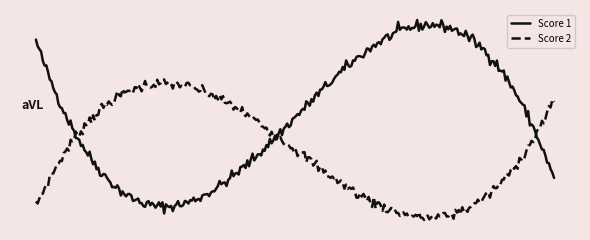

Does the chart display data point markers on the line(s)?

No